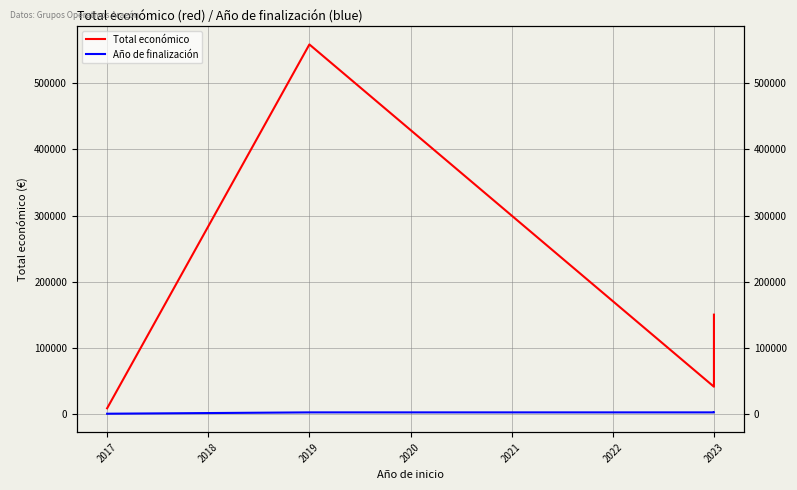

Count the number of data series in this chart.

2